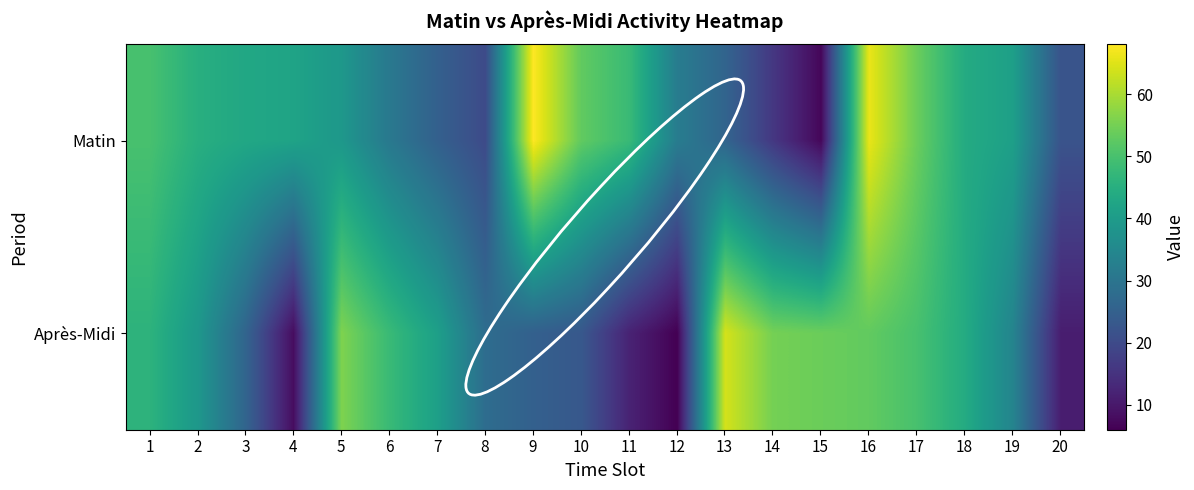

What is the difference between the highest and lowest values at 20?

11